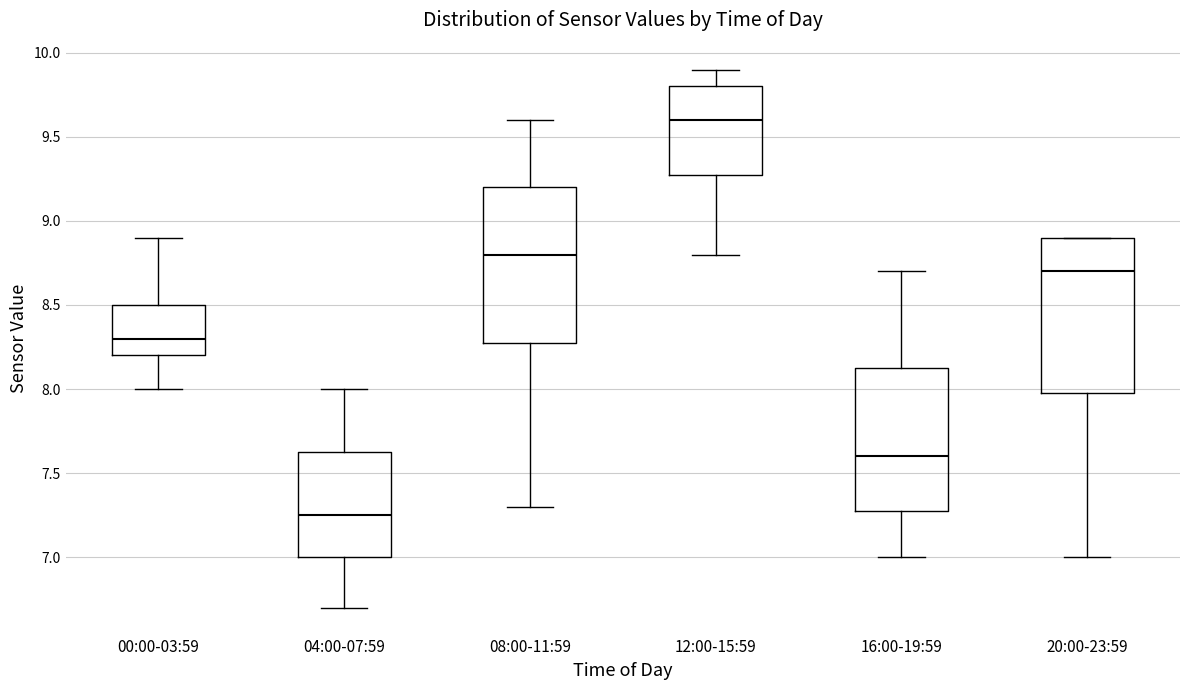

Which box has the lowest median line?

04:00-07:59